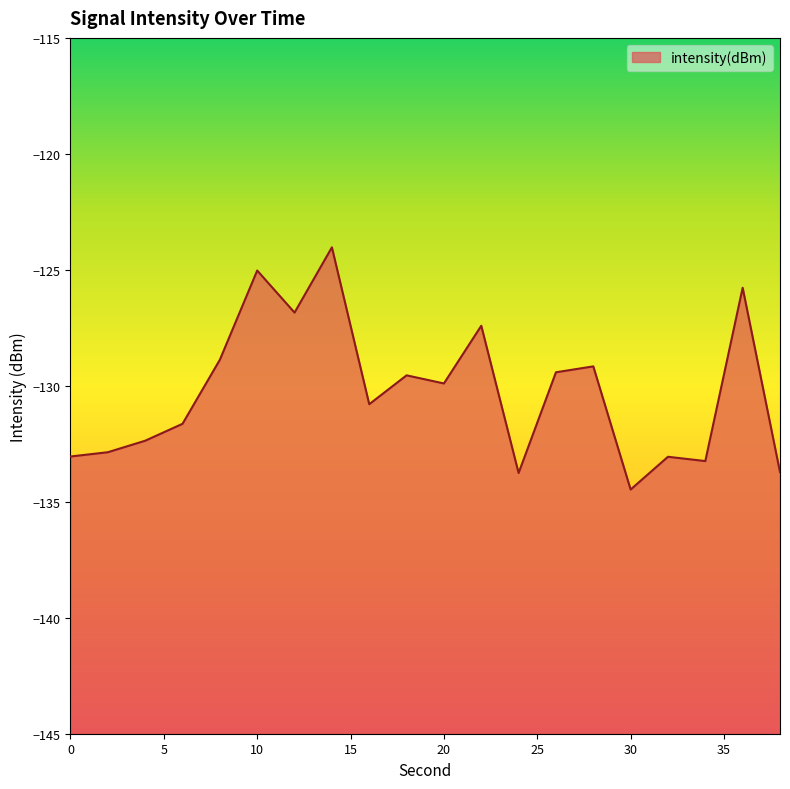

What is the change in value from 28 to 34?

-4.1